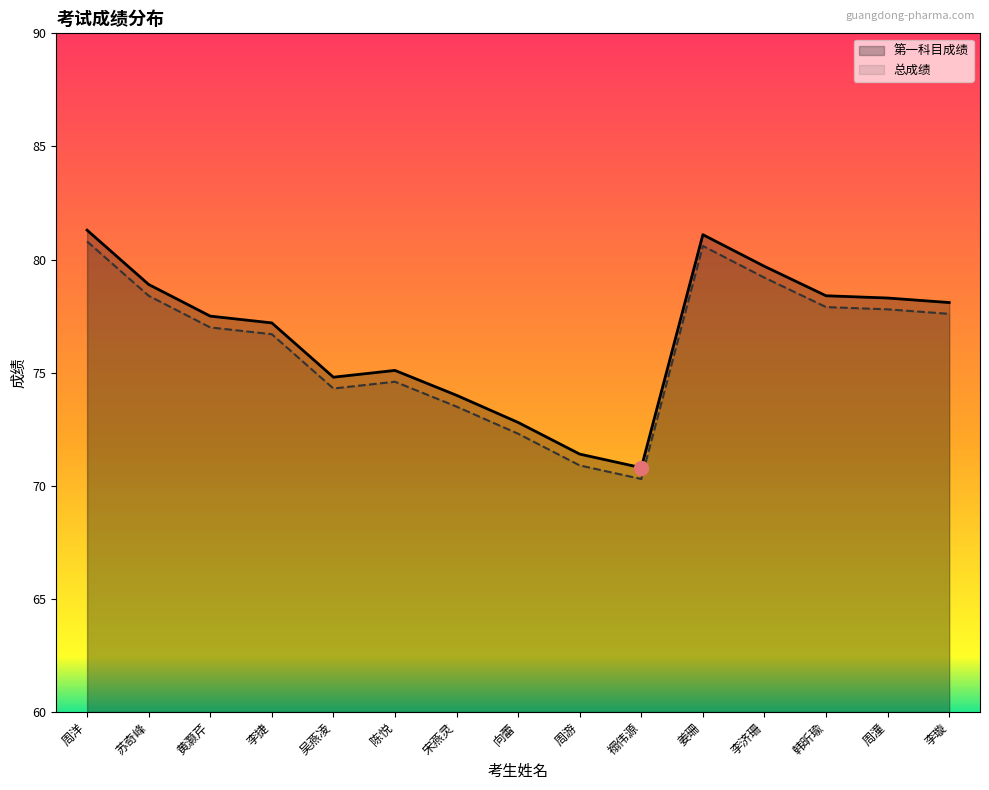

What is the difference between the highest and lowest values at 李捷?

0.5